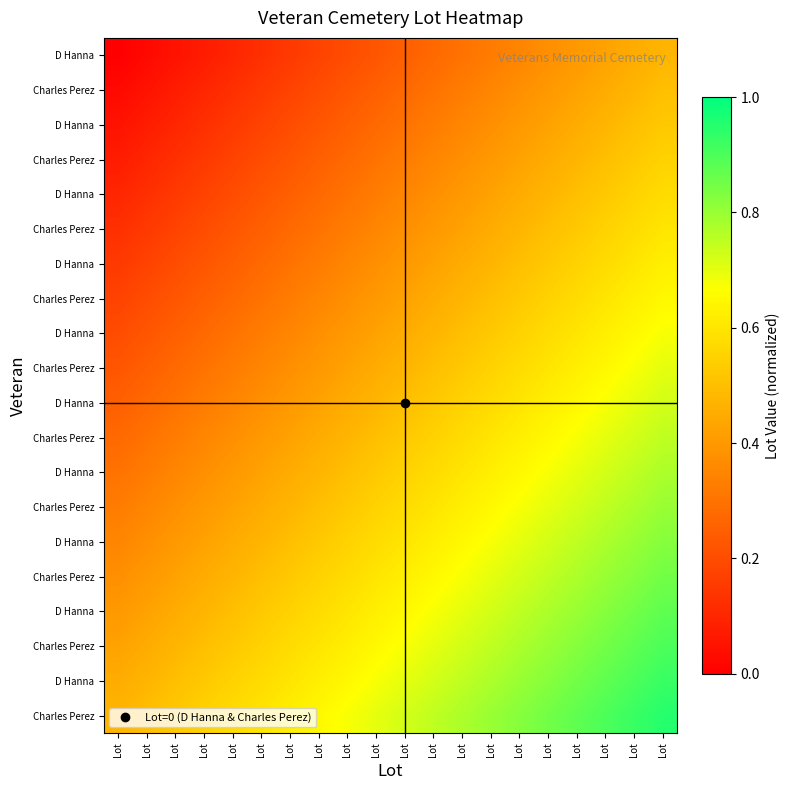

Count the number of data series in this chart.

20